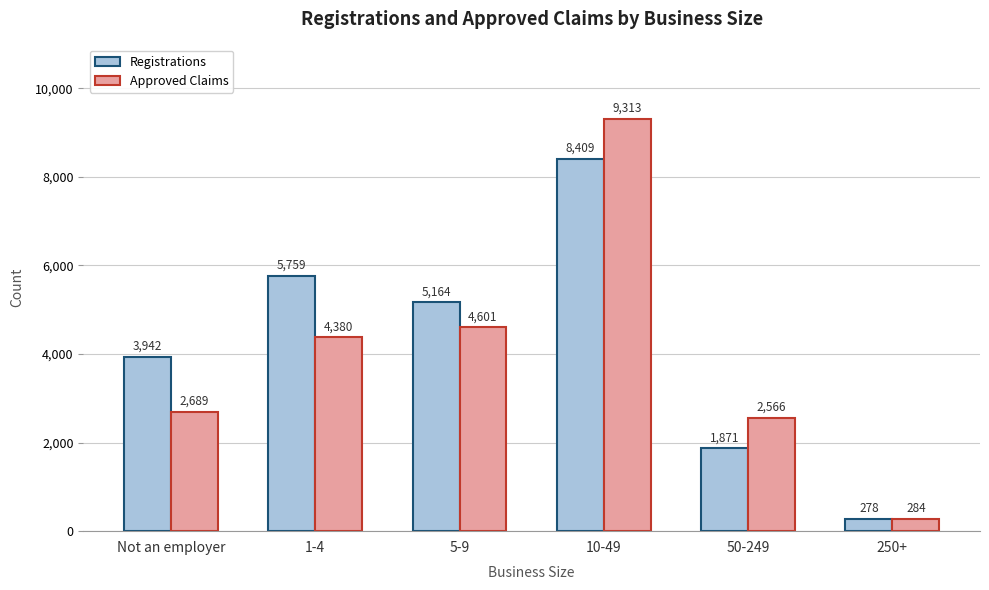

What is the greatest value displayed?

9313